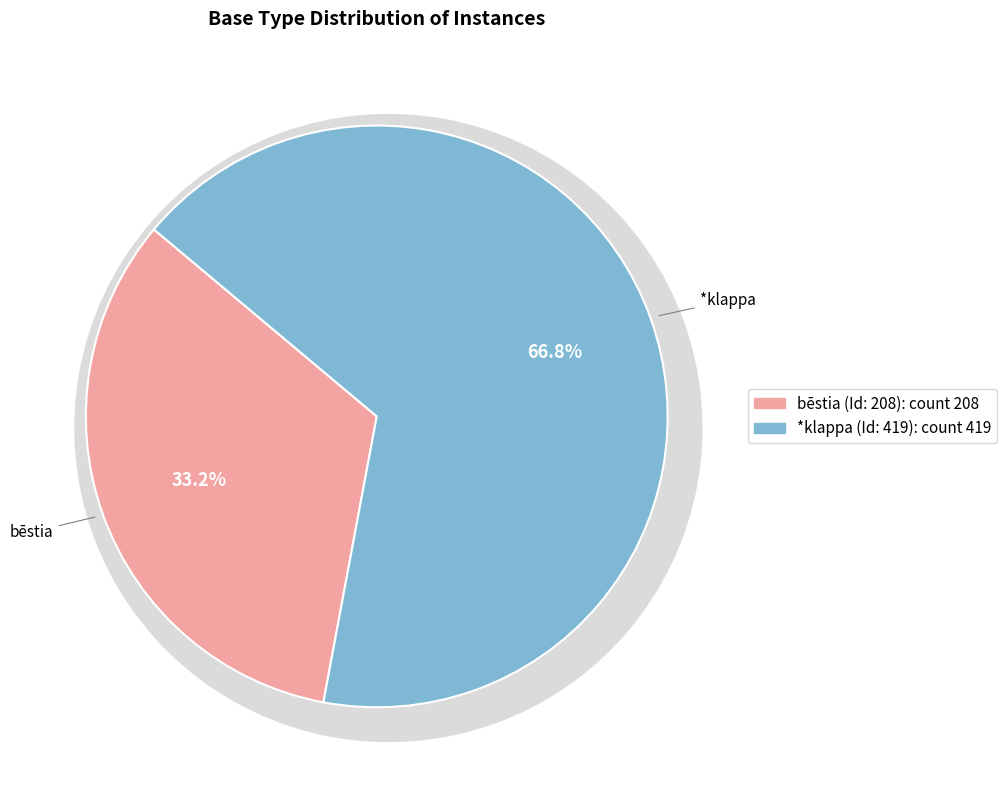

What is the smallest slice in the pie chart?

208